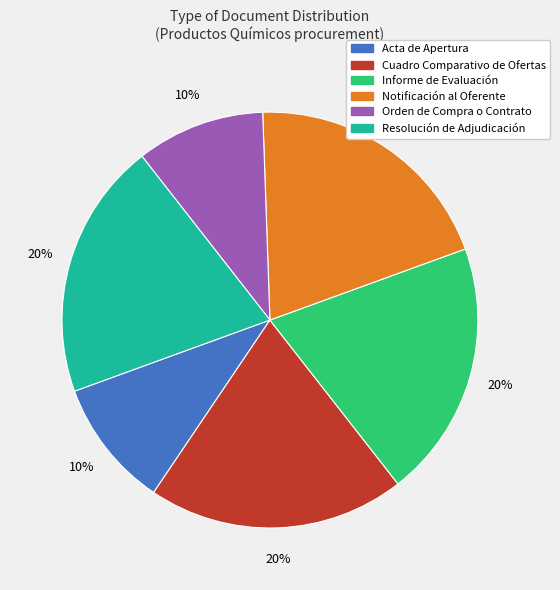

Does Acta de Apertura account for over 50% of the chart?

No